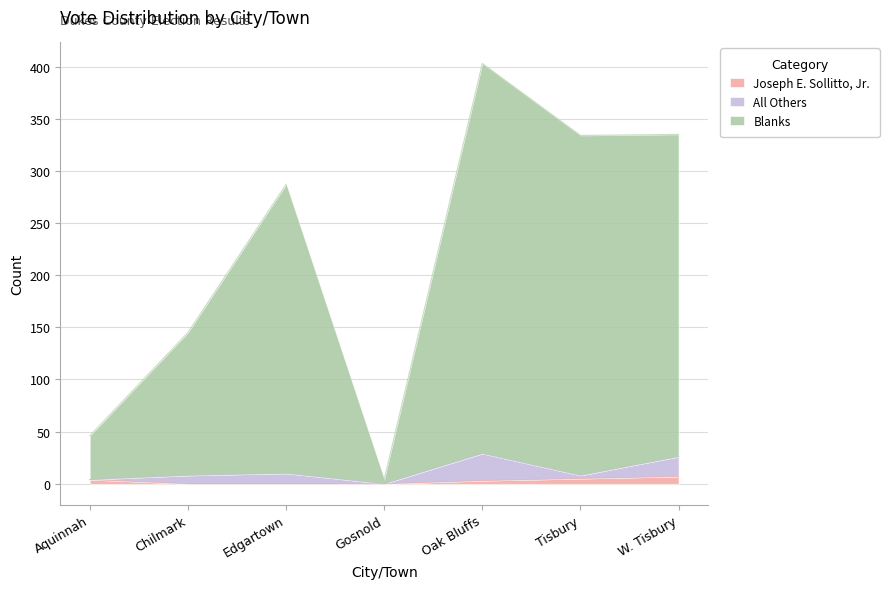

True or false: Joseph E. Sollitto, Jr. and Blanks intersect in this chart.

False